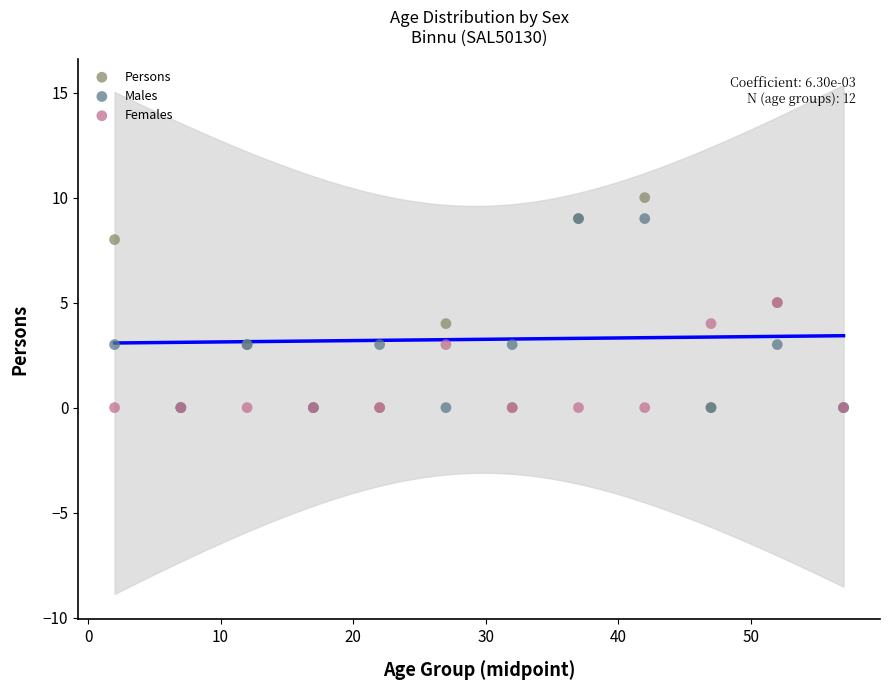

Which series reaches the maximum Y coordinate?

Persons